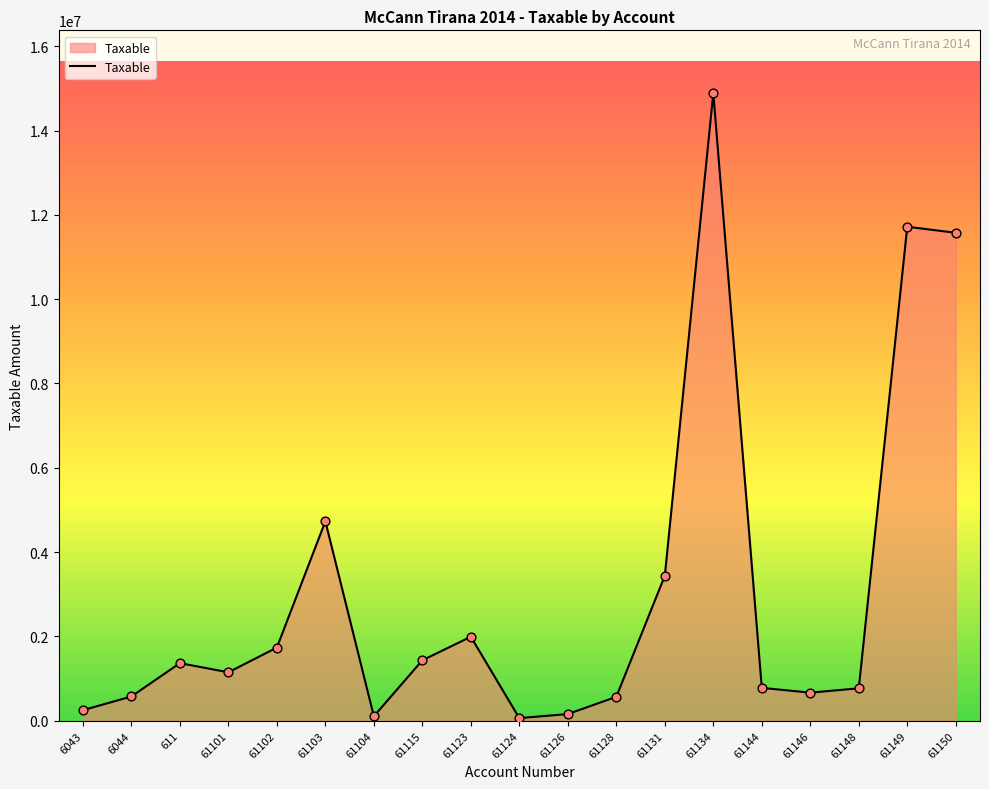

What is the change in value from 61144 to 61149?

+10938234.6